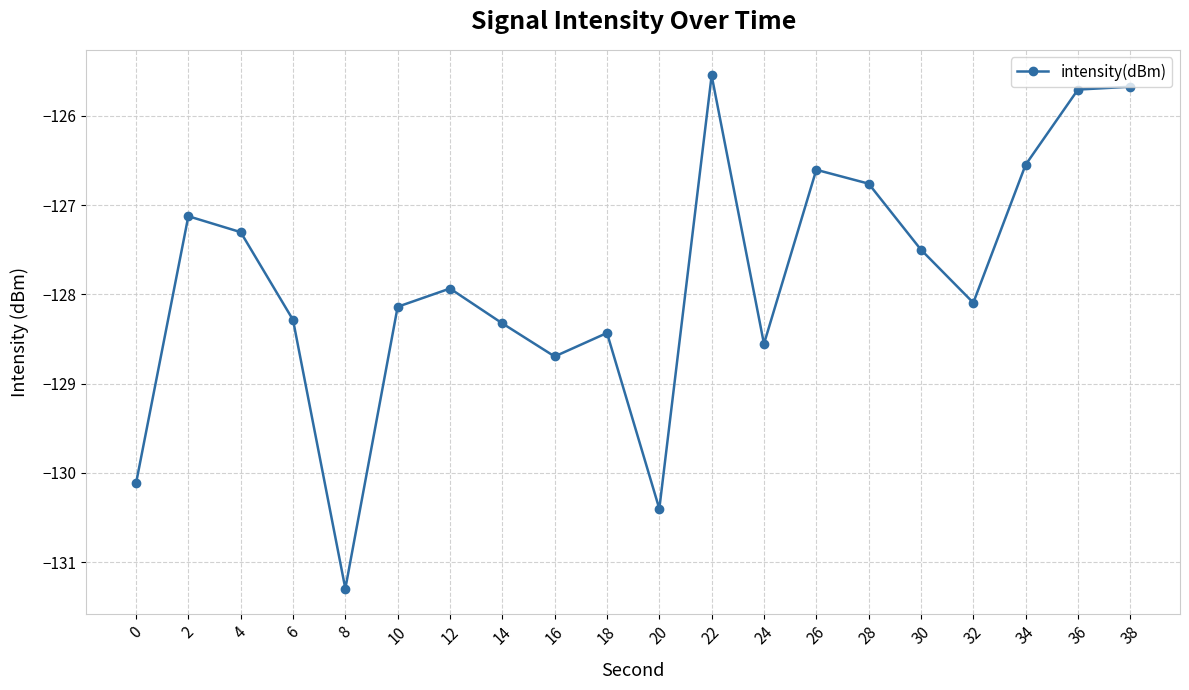

How many interior local valleys (lower than both neighbors) does the data have?

5